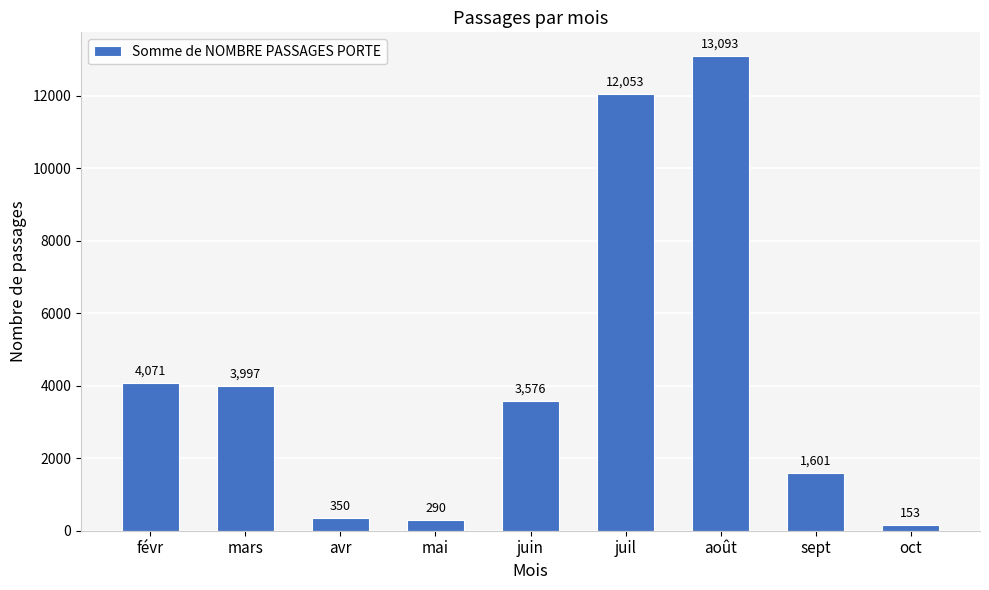

Reading left to right, what are all the values shown in this chart?

4071	3997	350	290	3576	12053	13093	1601	153